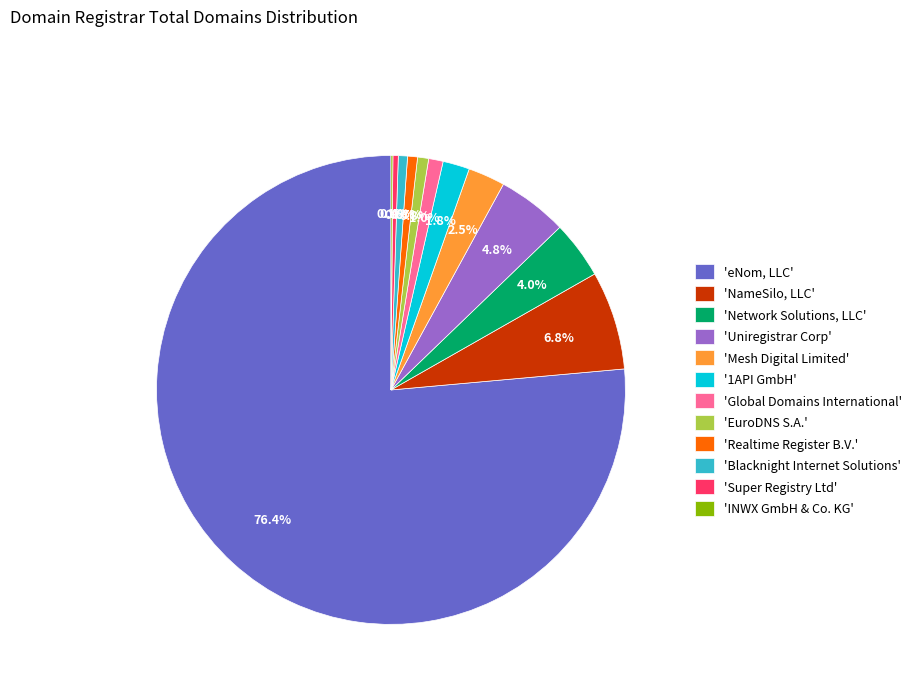

To the nearest percent, what is the difference between the largest and smallest slice percentages?

76%